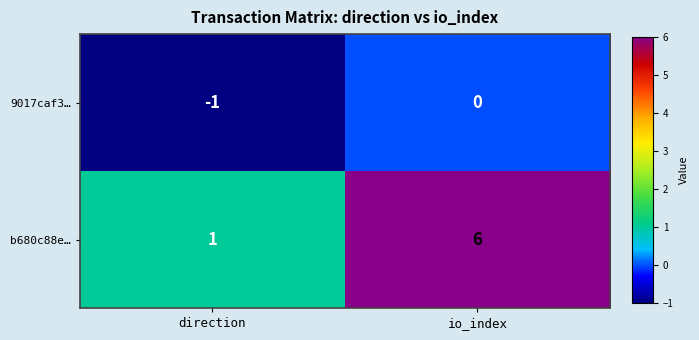

What is the approximate value of b680c88e… at io_index?

6